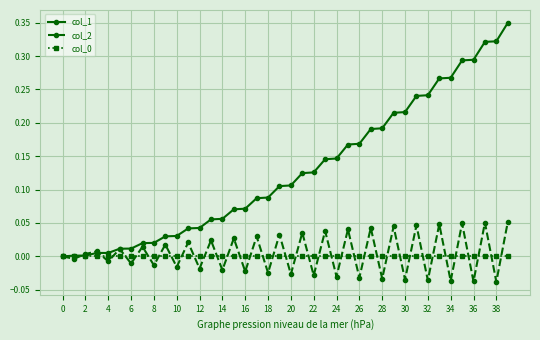

Which series has the largest range (max minus min)?

col_1